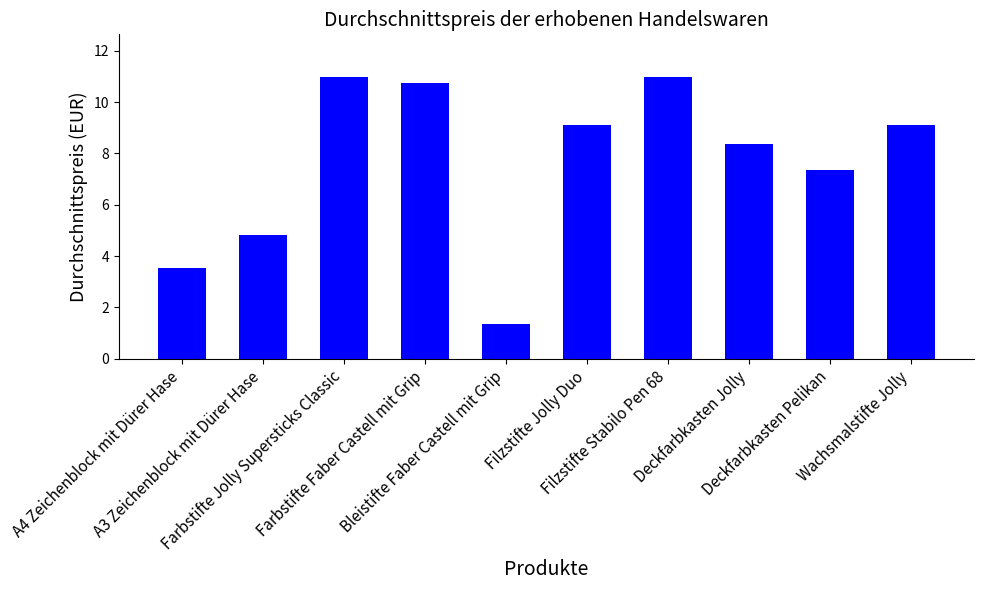

What is the smallest value displayed?

1.4